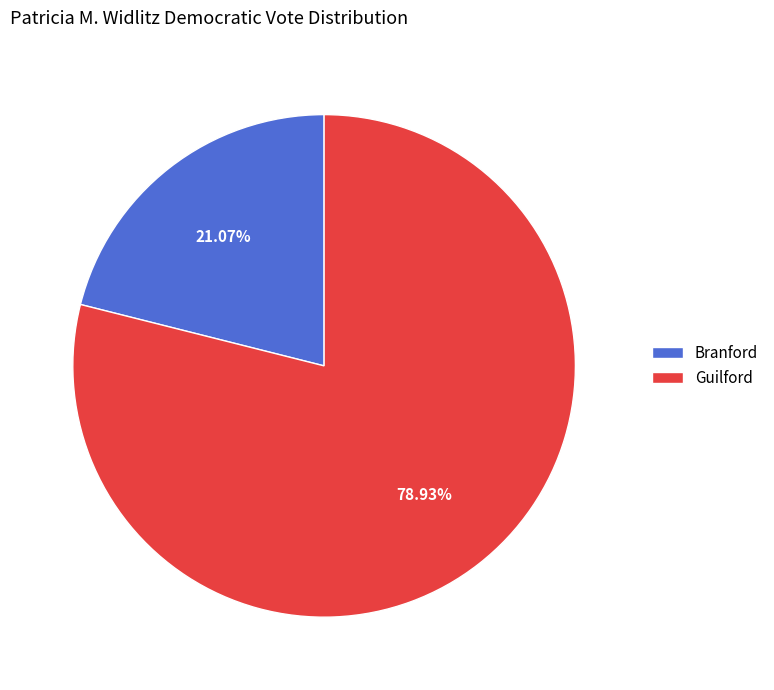

Which slice is the largest?

Guilford